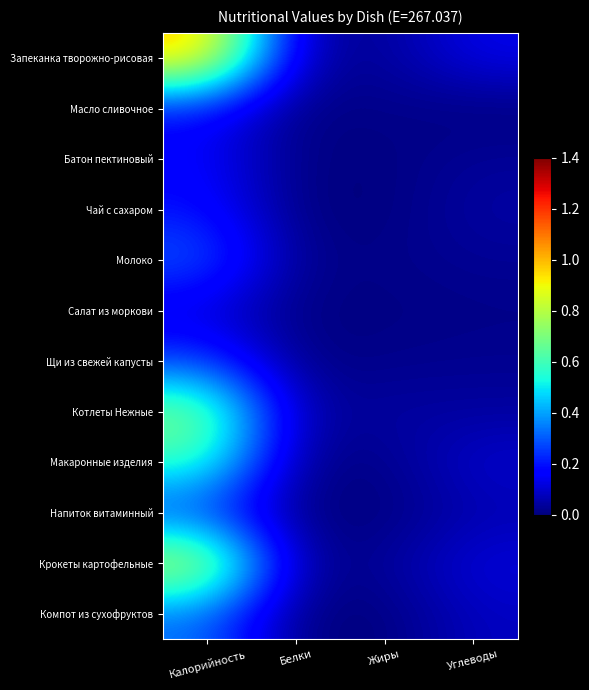

Reading right to left, extract all data points from this chart.

Запеканка творожно-рисовая: Углеводы=0.1	Жиры=0.0	Белки=0.1	Калорийность=1.0
Масло сливочное: Углеводы=0.0	Жиры=0.0	Белки=0.0	Калорийность=0.2
Батон пектиновый: Углеводы=0.0	Жиры=0.0	Белки=0.0	Калорийность=0.2
Чай с сахаром: Углеводы=0.0	Жиры=0.0	Белки=0.0	Калорийность=0.2
Молоко: Углеводы=0.0	Жиры=0.0	Белки=0.0	Калорийность=0.3
Салат из моркови: Углеводы=0.0	Жиры=0.0	Белки=0.0	Калорийность=0.1
Щи из свежей капусты: Углеводы=0.0	Жиры=0.0	Белки=0.0	Калорийность=0.3
Котлеты Нежные: Углеводы=0.0	Жиры=0.0	Белки=0.0	Калорийность=0.7
Макаронные изделия: Углеводы=0.1	Жиры=0.0	Белки=0.0	Калорийность=0.6
Напиток витаминный: Углеводы=0.1	Жиры=0.0	Белки=0.0	Калорийность=0.2
Крокеты картофельные: Углеводы=0.1	Жиры=0.0	Белки=0.0	Калорийность=0.8
Компот из сухофруктов: Углеводы=0.1	Жиры=0.0	Белки=0.0	Калорийность=0.3